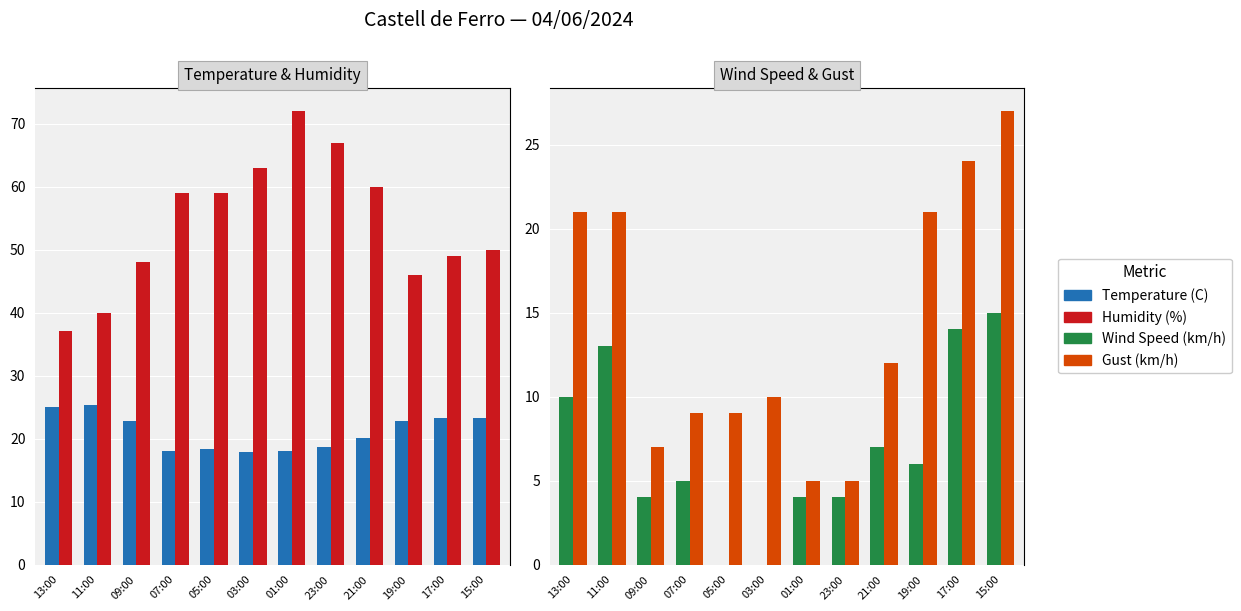

What is the lowest value of the Temperature (C) series?

17.9